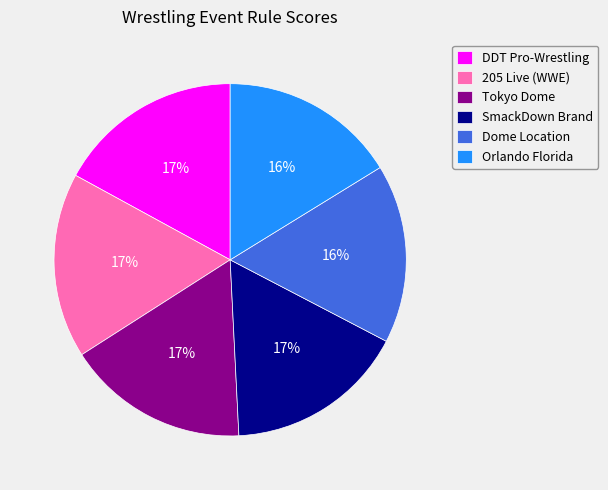

True or false: Orlando Florida accounts for 16% of the total.

True